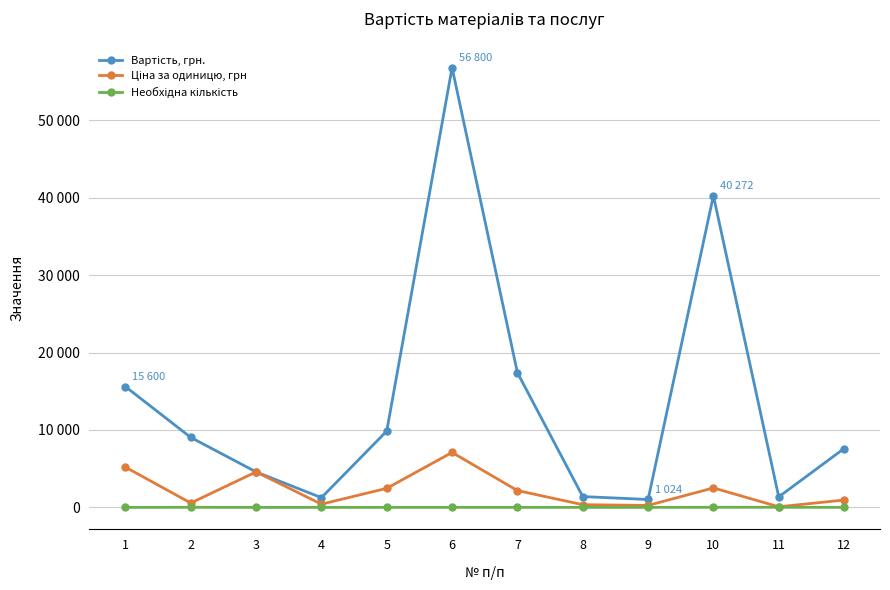

True or false: Необхідна кількість and Ціна за одиницю, грн cross at least once.

False